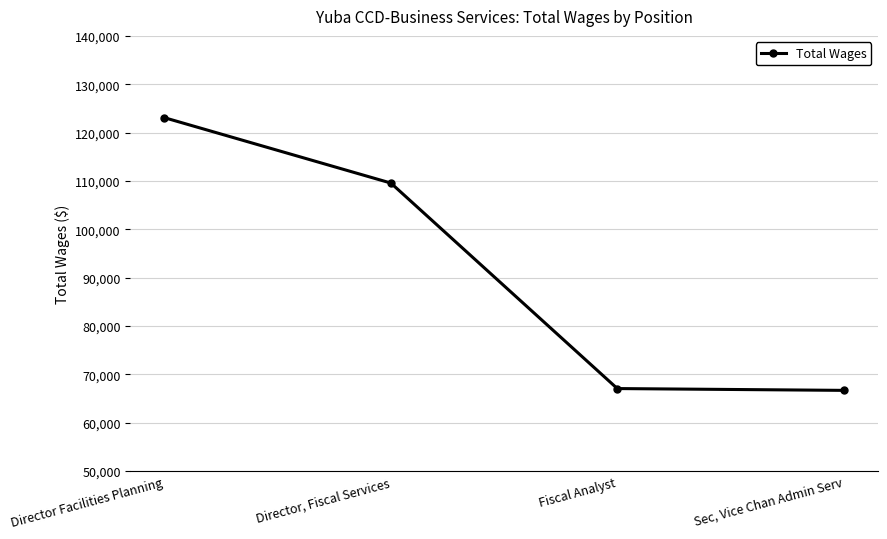

Where does the data first go above 109567?

Director Facilities Planning